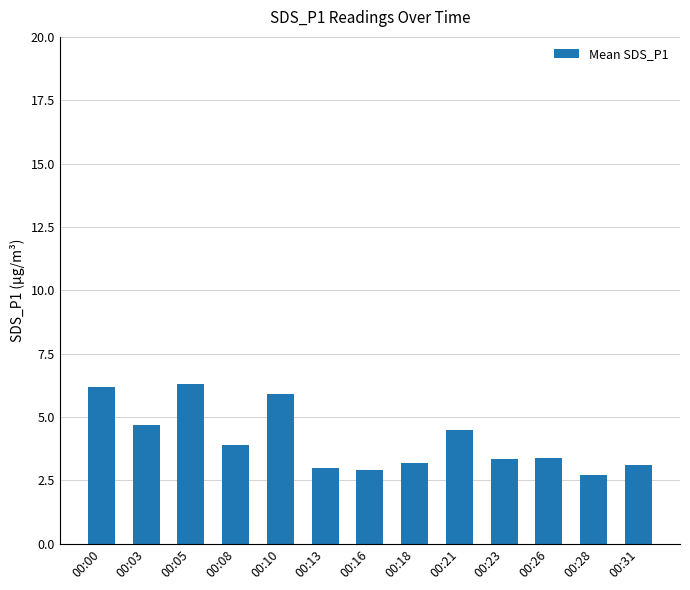

What is the minimum value shown in the chart?

2.7